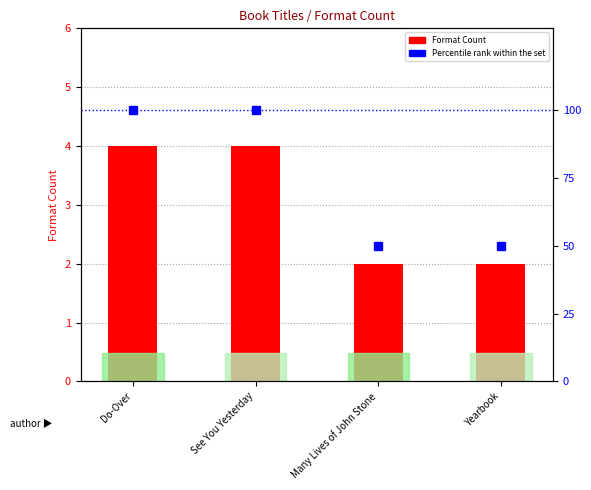

At Many Lives of John Stone, list the series in order from smallest to largest.

Format Count, Percentile rank within the set